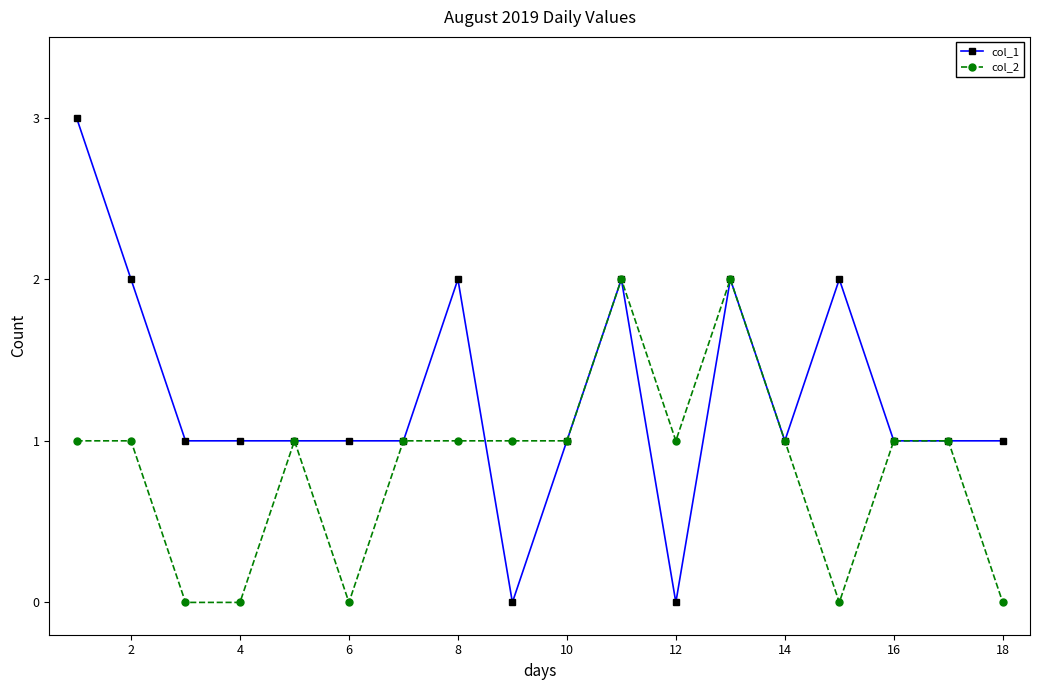

Which series has the largest range (max minus min)?

col_1